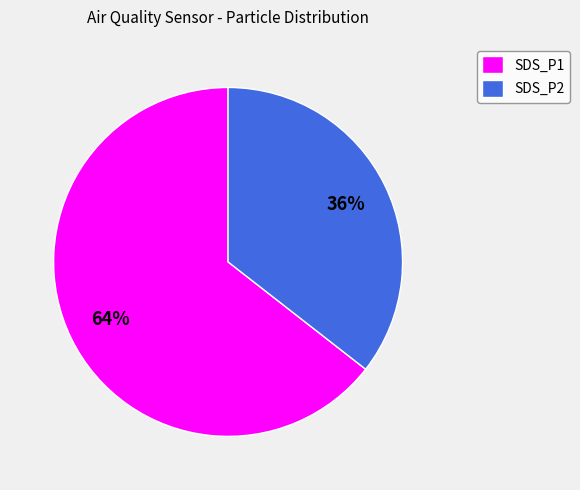

The SDS_P1 slice represents 64% of the pie. True or false?

True